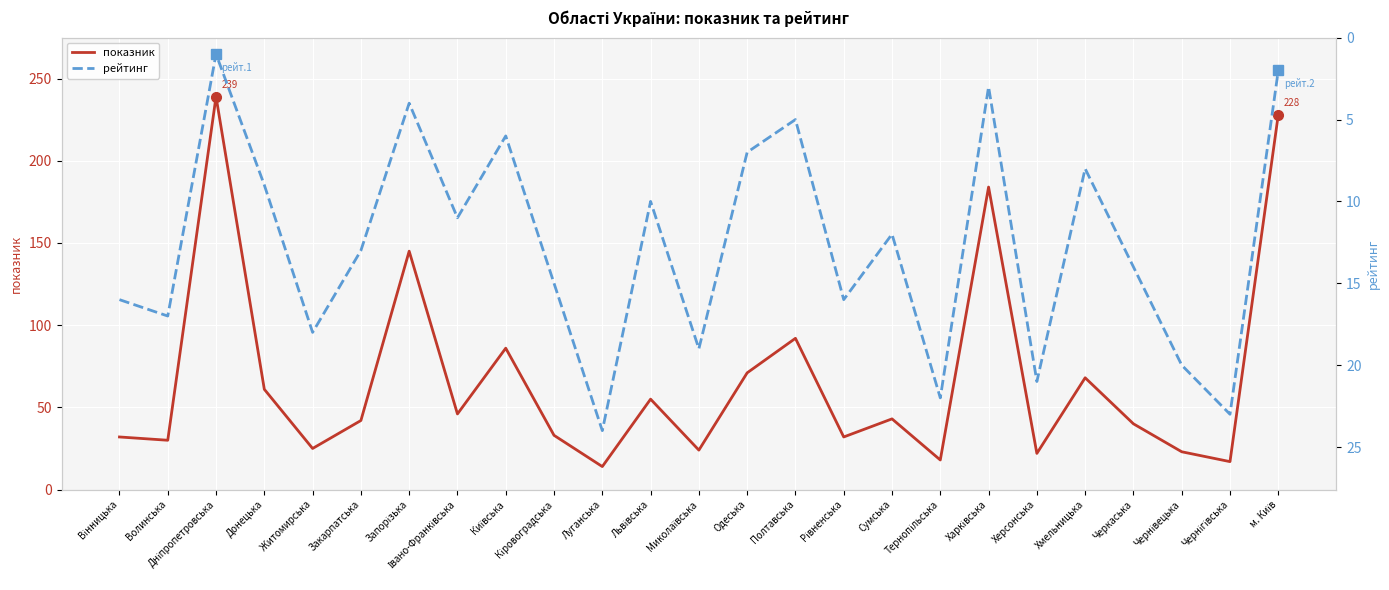

What is the average value of the показник series?

67